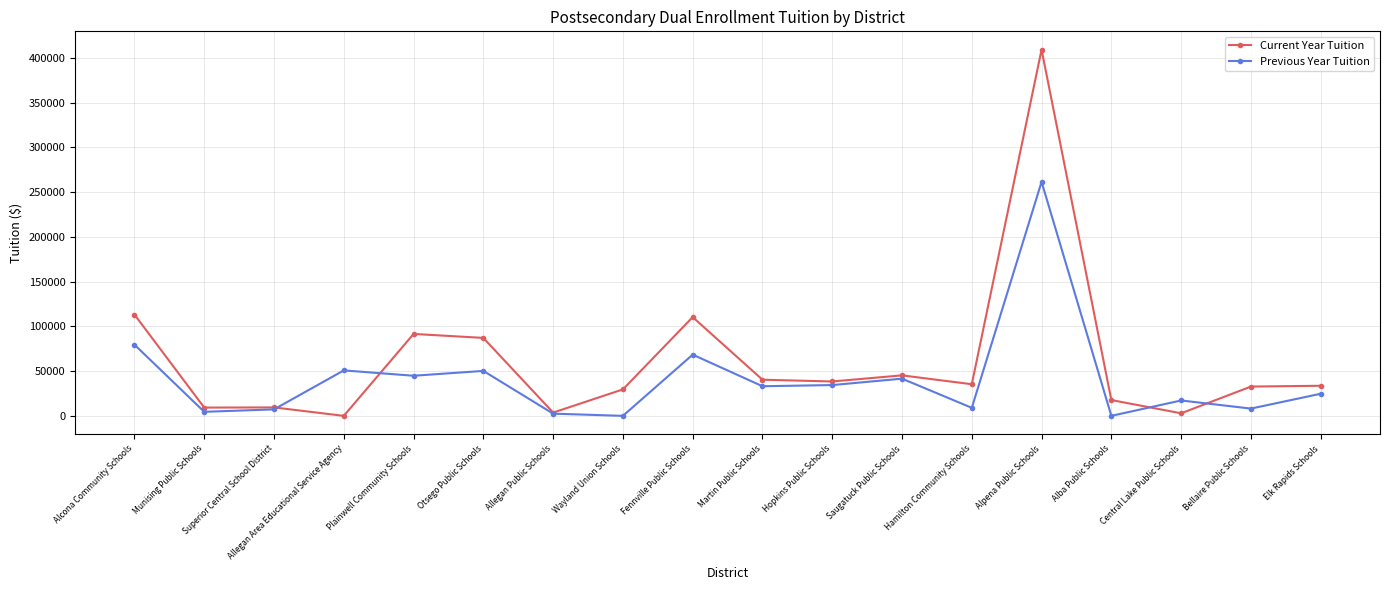

What is the label of the 3rd point from the left?

Superior Central School District